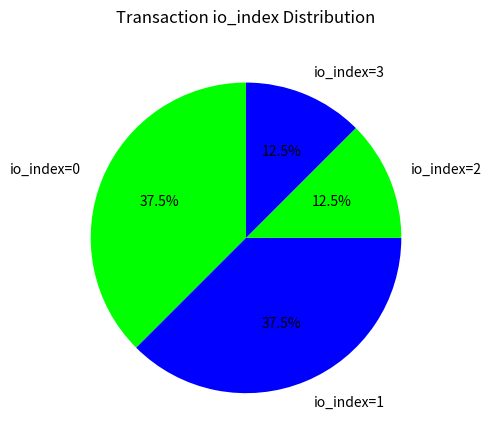

What is the ratio of the value at io_index=3 to the value at io_index=1?

0.3